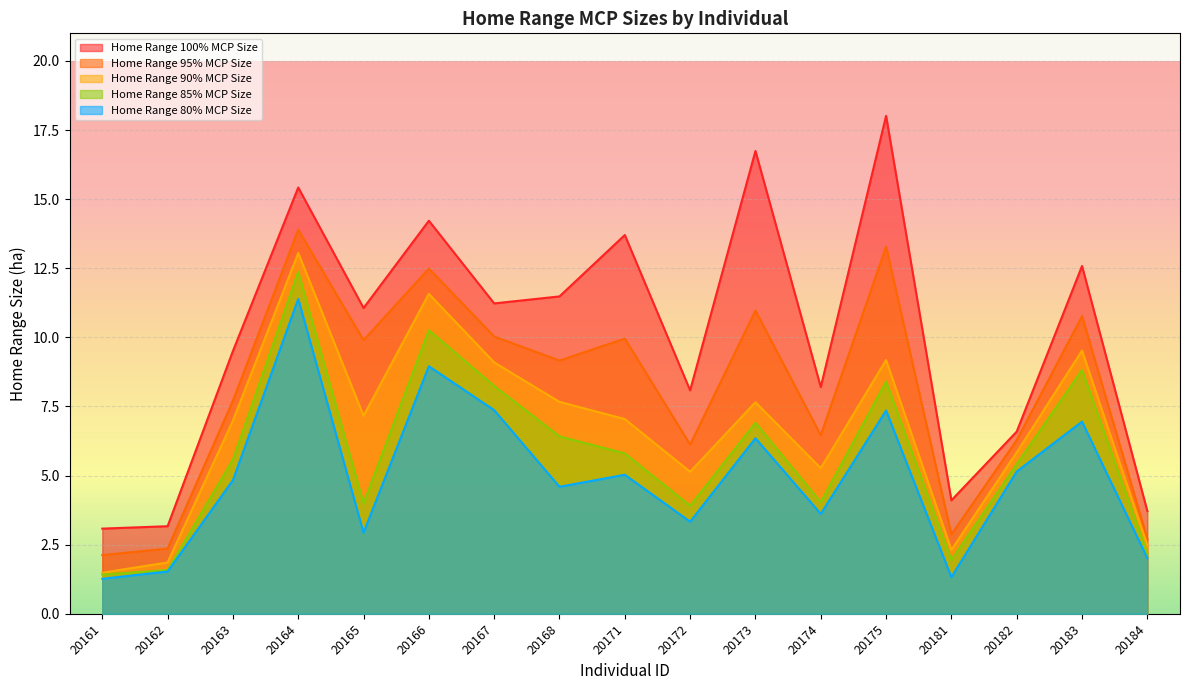

True or false: Home Range 80% MCP Size and Home Range 100% MCP Size cross at least once.

False